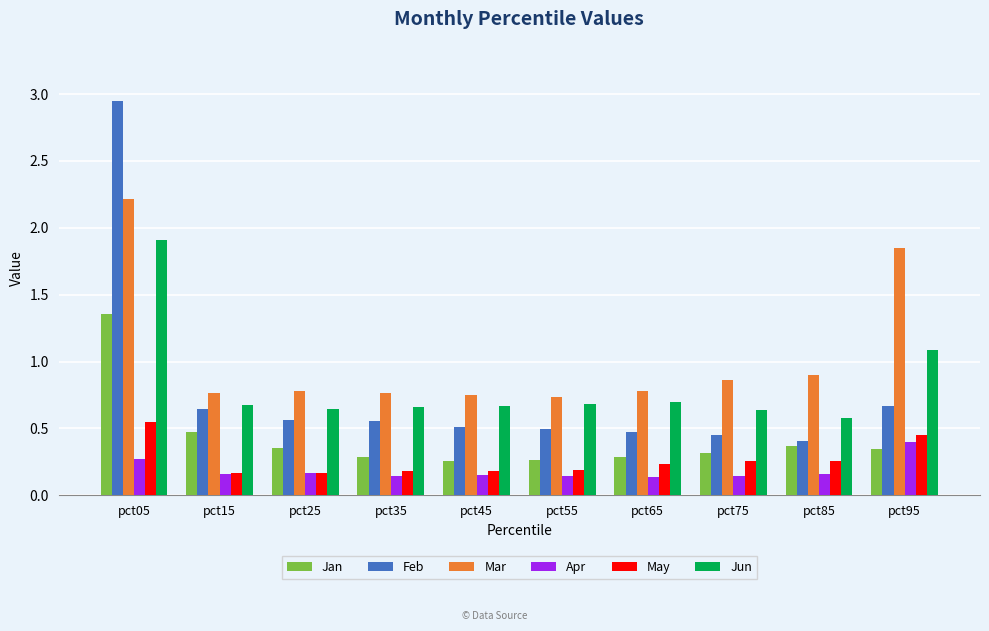

The Feb series shows 0.7 at pct75. True or false?

False